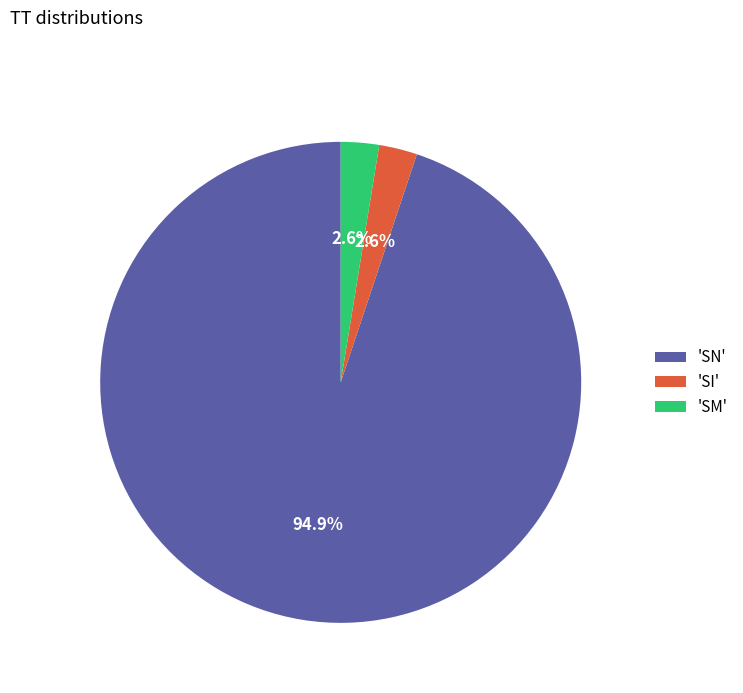

Which category has the biggest portion of the pie?

'SN'